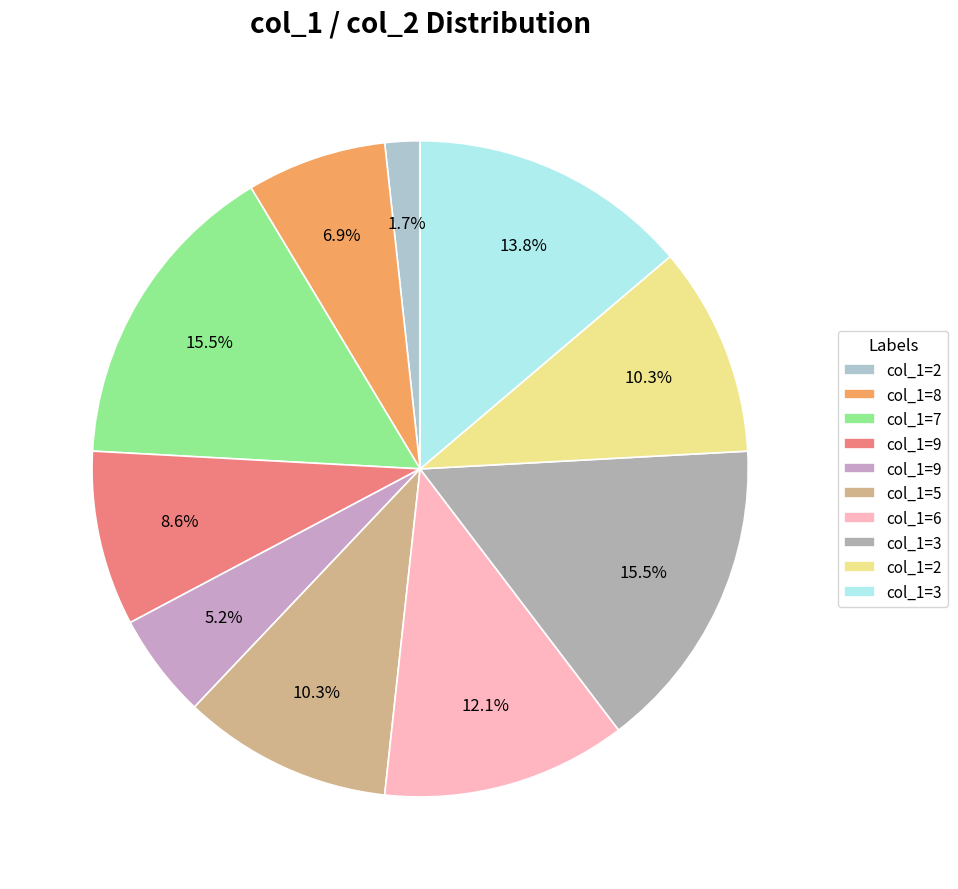

Which category has the smallest portion of the pie?

2